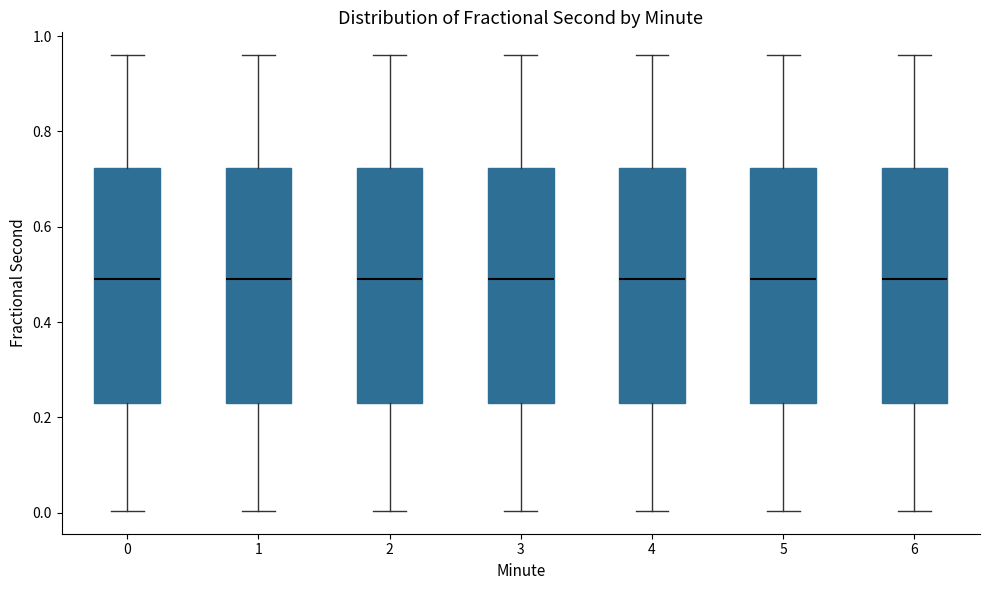

Where is the upper edge of the box at x = 2 on the y-axis? The values are not printed on the chart, so give them approximately, as read against the axis.

0.72